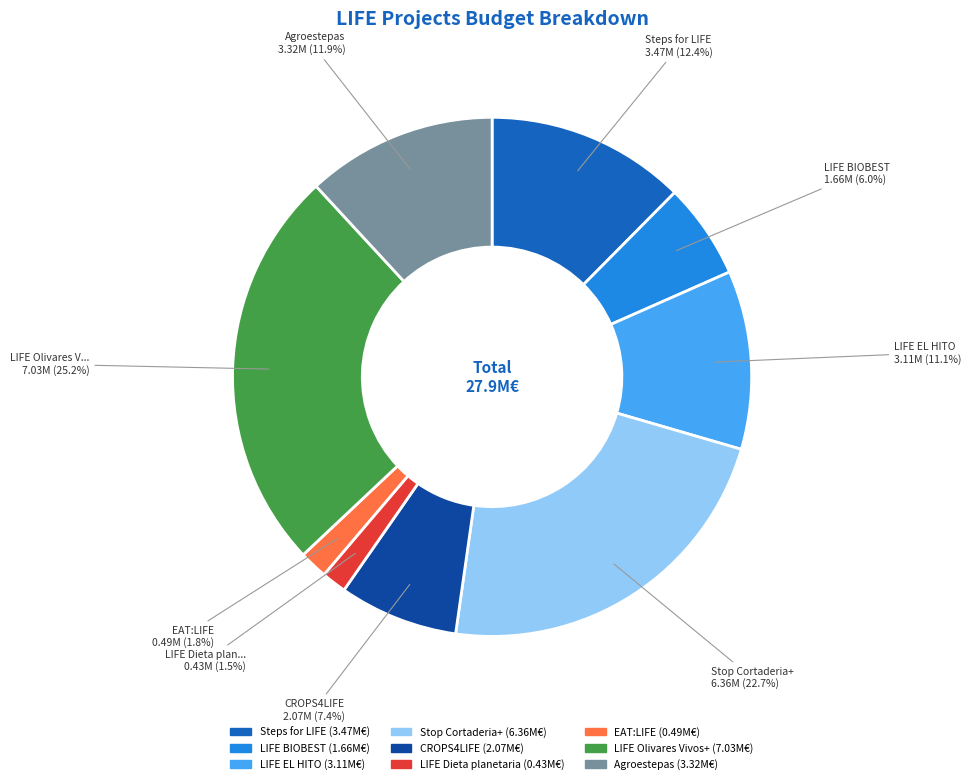

Which category has the biggest portion of the pie?

LIFE Olivares Vivos+